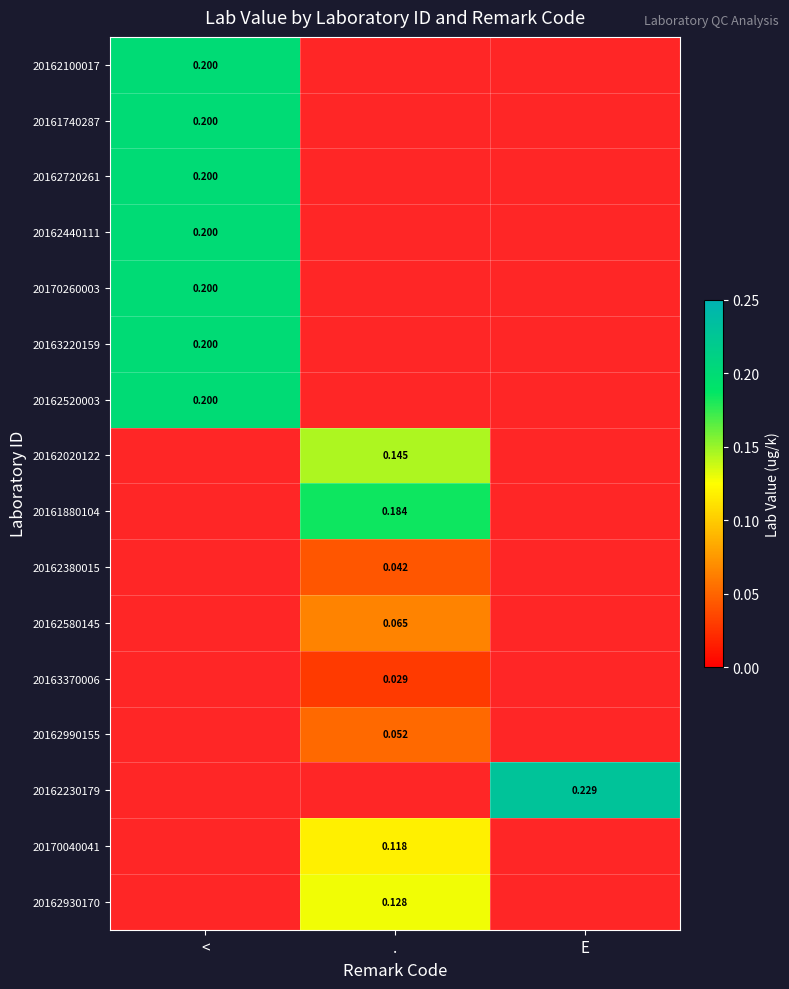

Count the number of data series in this chart.

16